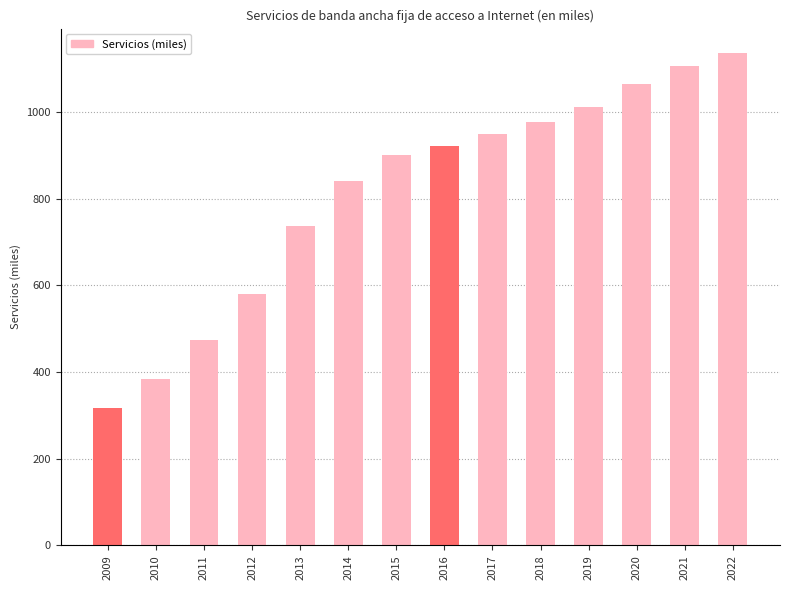

How many categories are shown in the chart?

14